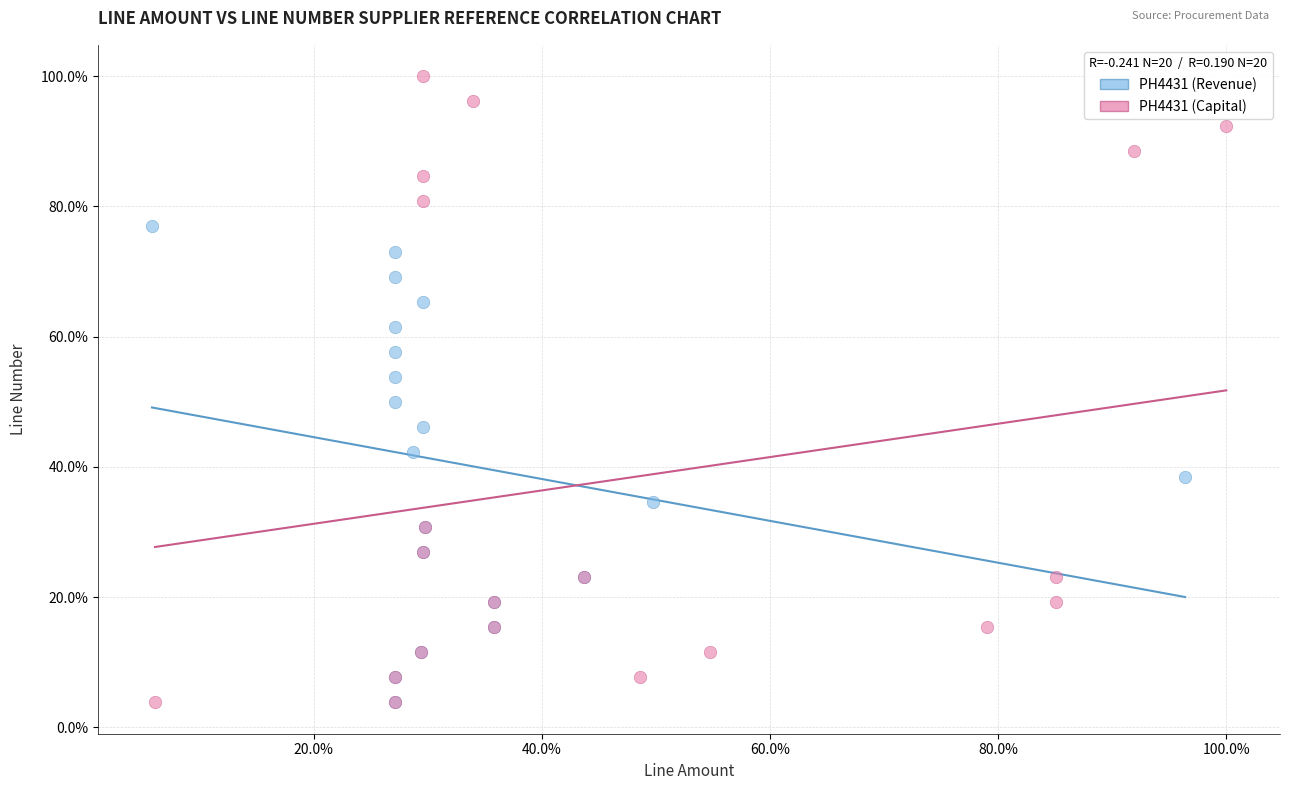

What are all the series names shown in the legend?

PH4431 (Revenue), PH4431 (Capital)